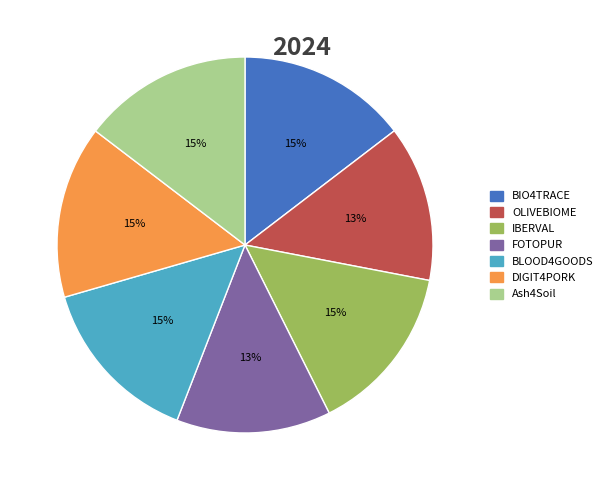

Between BIO4TRACE and OLIVEBIOME, which is larger?

BIO4TRACE